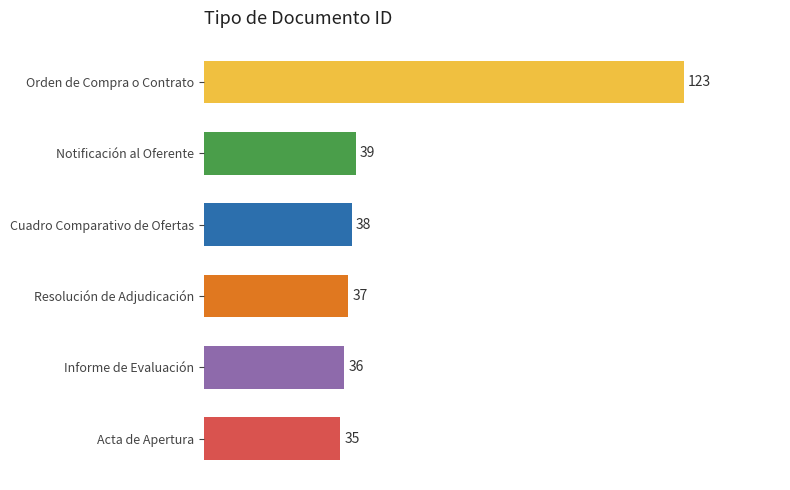

Rank the categories by value from highest to lowest.

Orden de Compra o Contrato, Notificación al Oferente, Cuadro Comparativo de Ofertas, Resolución de Adjudicación, Informe de Evaluación, Acta de Apertura